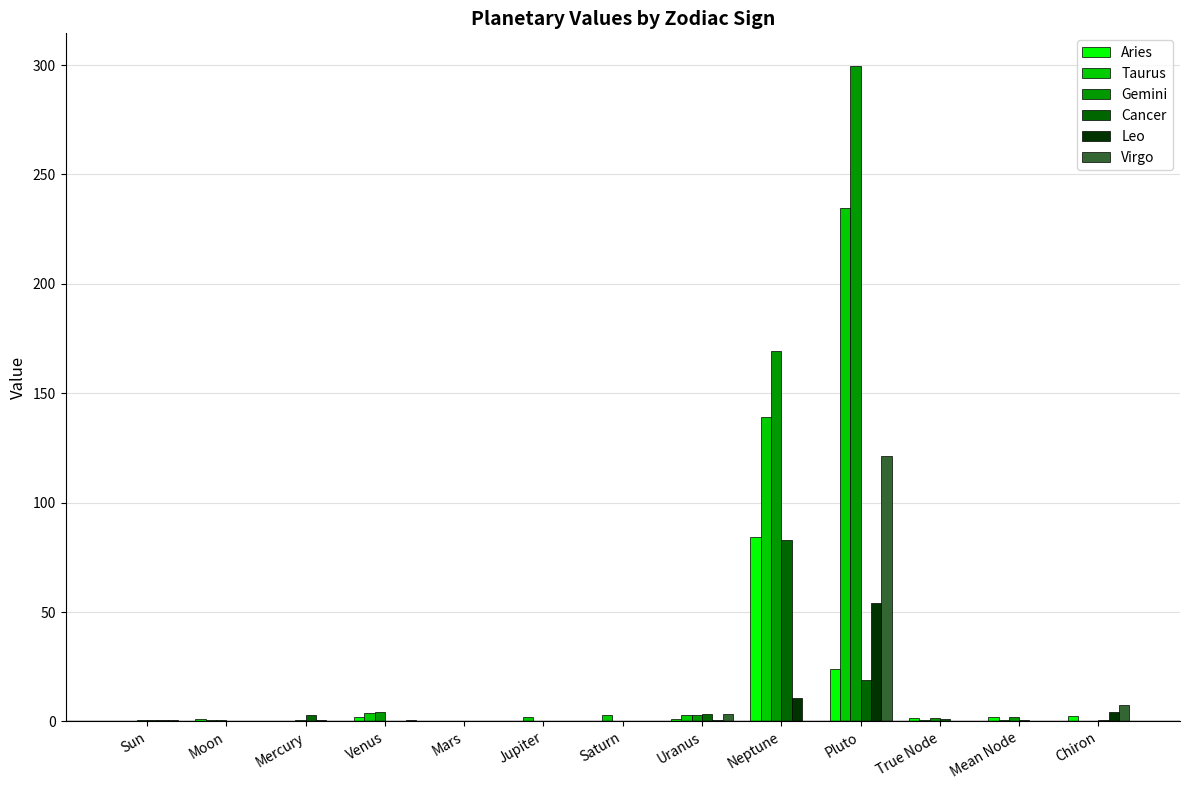

The Leo series shows 10.6 at Neptune. True or false?

True